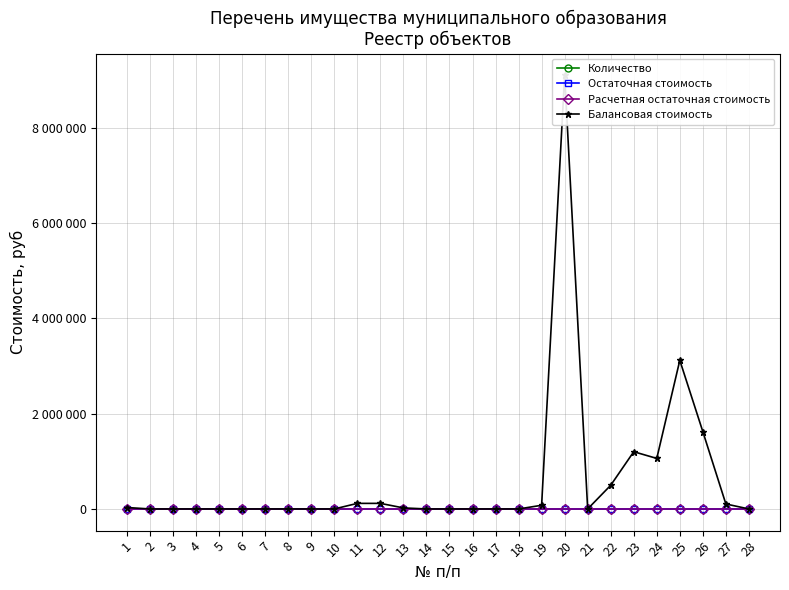

Is the value of Расчетная остаточная стоимость at 7 greater than the value of Балансовая стоимость at 8?

No